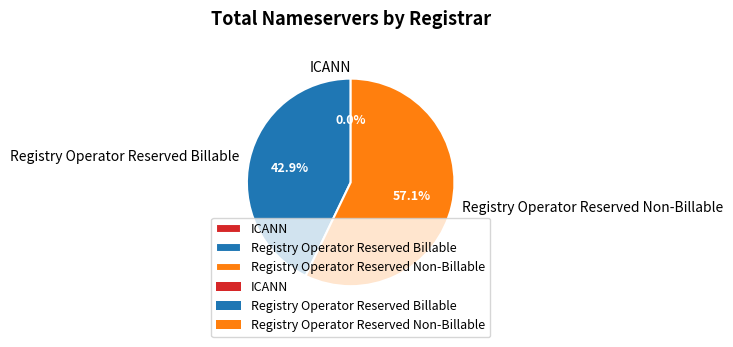

What is the change in value from ICANN to Registry Operator Reserved Billable?

+3